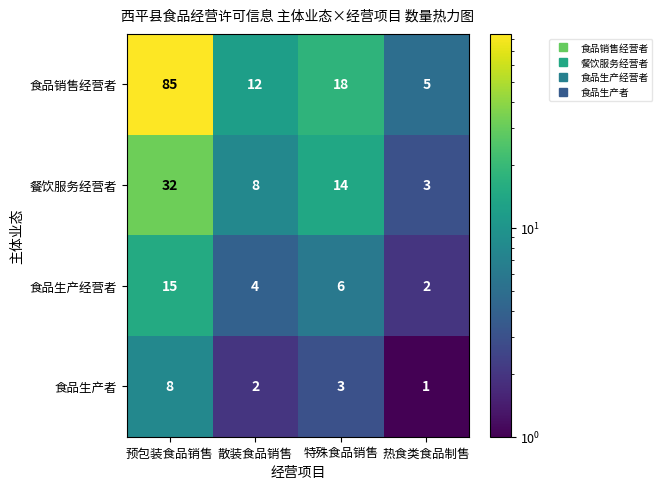

What is the minimum value for 食品销售经营者?

5